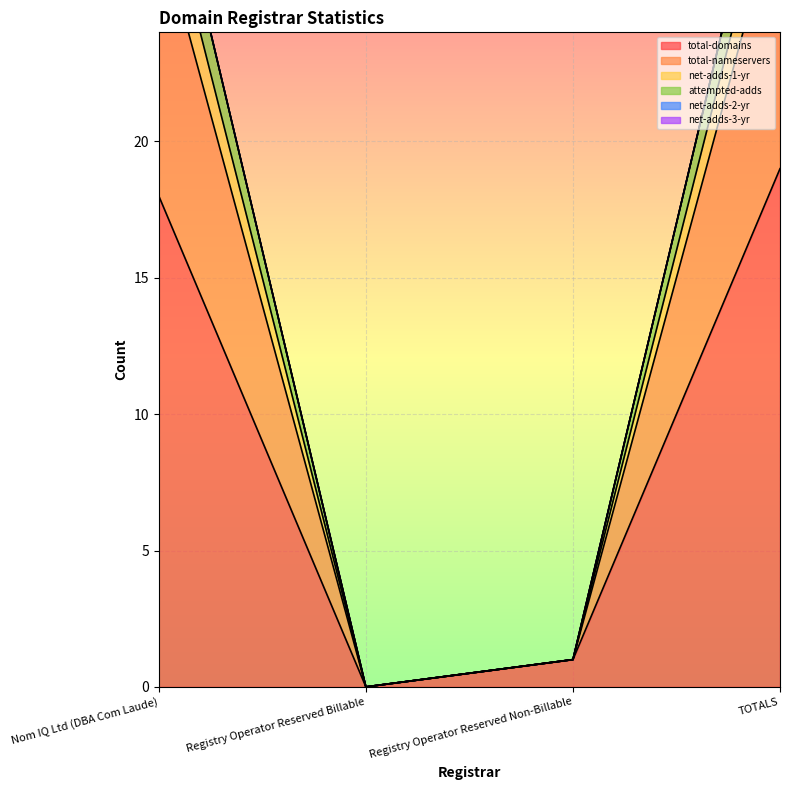

How many values in net-adds-1-yr are above zero?

3